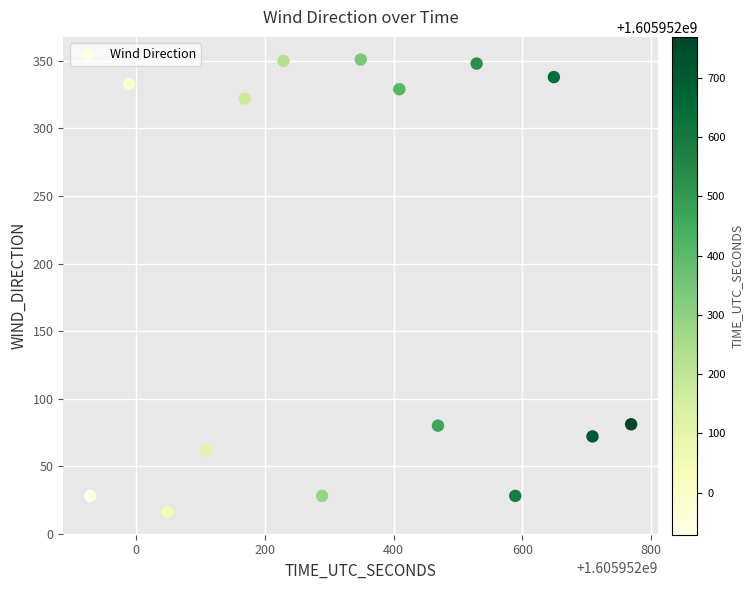

What is the range of Y values (max minus min)?

335